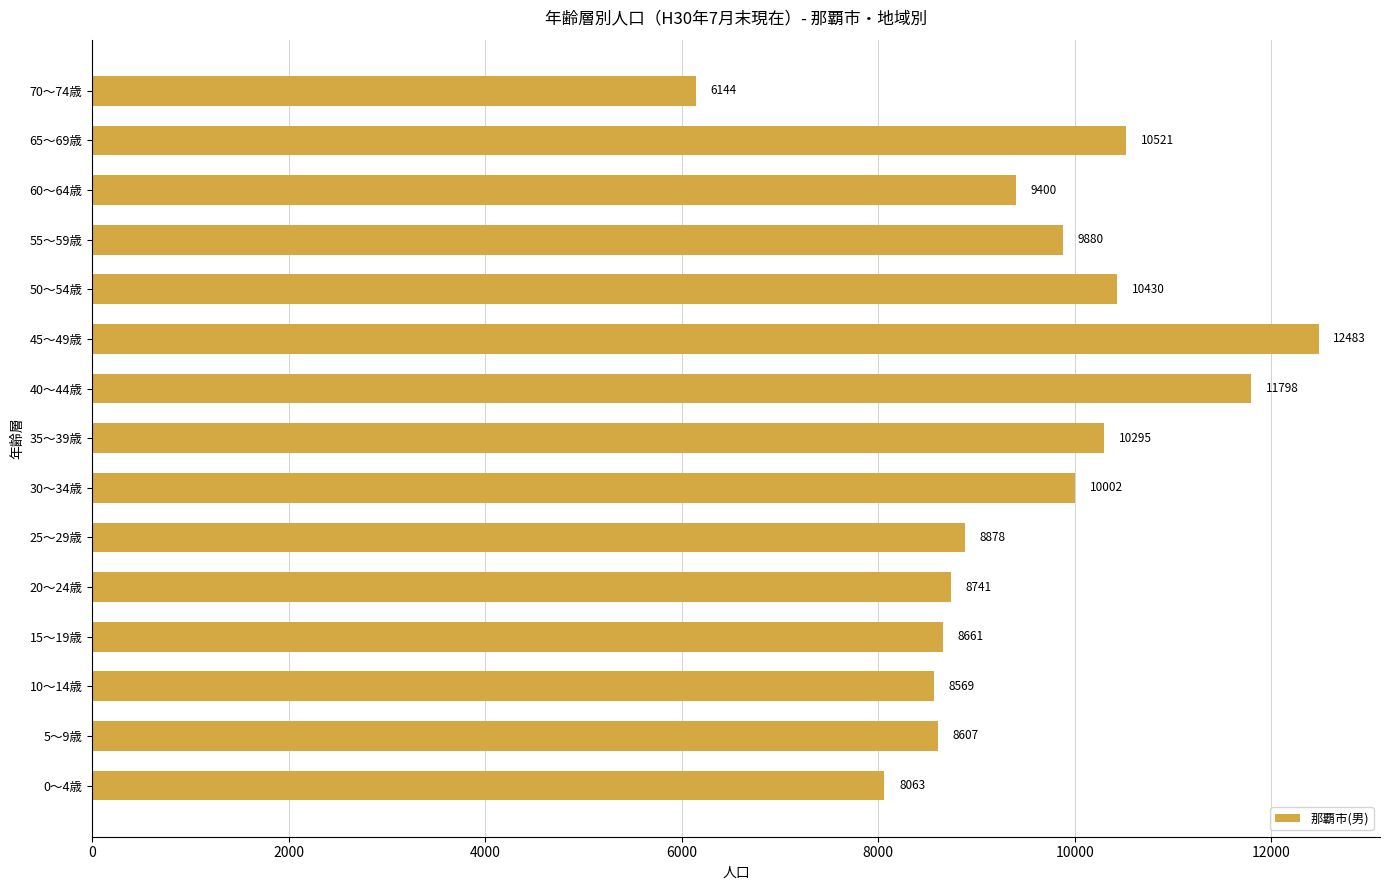

Are the bars grouped side by side (vs. stacked)?

No